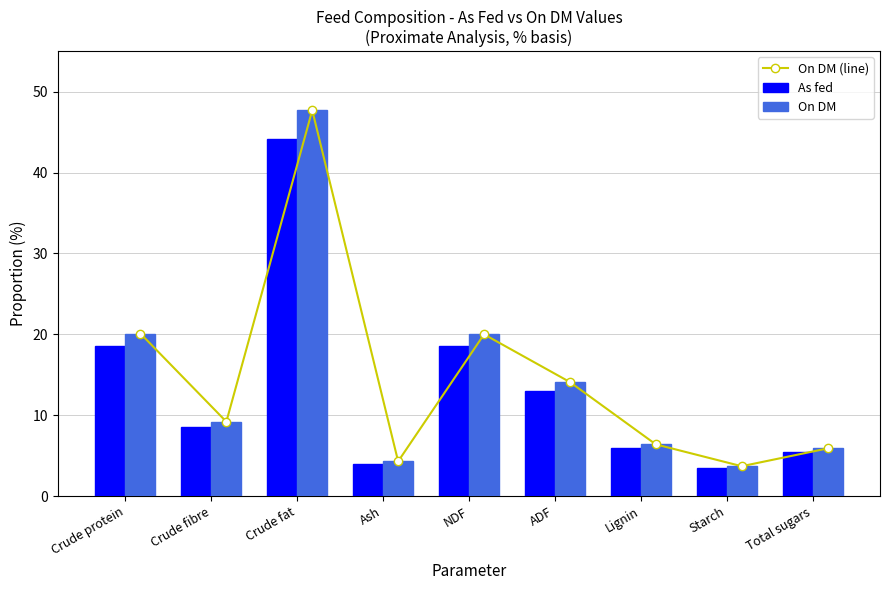

Reading left to right, list all the values displayed in this chart.

On DM (line): Crude protein=20.1	Crude fibre=9.2	Crude fat=47.7	Ash=4.3	NDF=20.0	ADF=14.1	Lignin=6.4	Starch=3.7	Total sugars=5.9
As fed: Crude protein=18.6	Crude fibre=8.5	Crude fat=44.1	Ash=4.0	NDF=18.5	ADF=13.0	Lignin=5.9	Starch=3.5	Total sugars=5.4
On DM: Crude protein=20.1	Crude fibre=9.2	Crude fat=47.7	Ash=4.3	NDF=20.0	ADF=14.1	Lignin=6.4	Starch=3.7	Total sugars=5.9